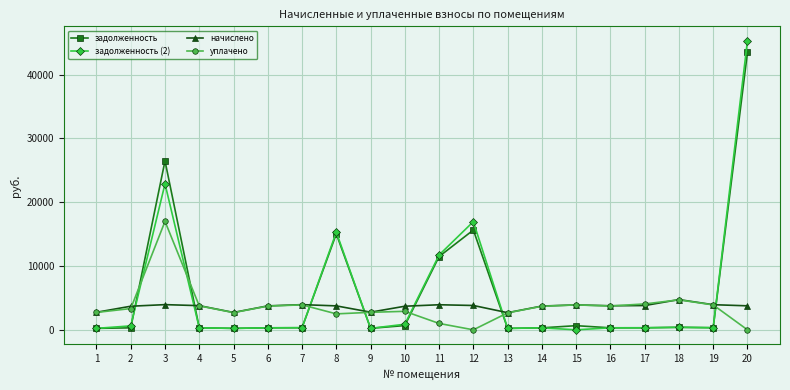

After their last crossing, which series has the higher values: уплачено or задолженность (2)?

задолженность (2)